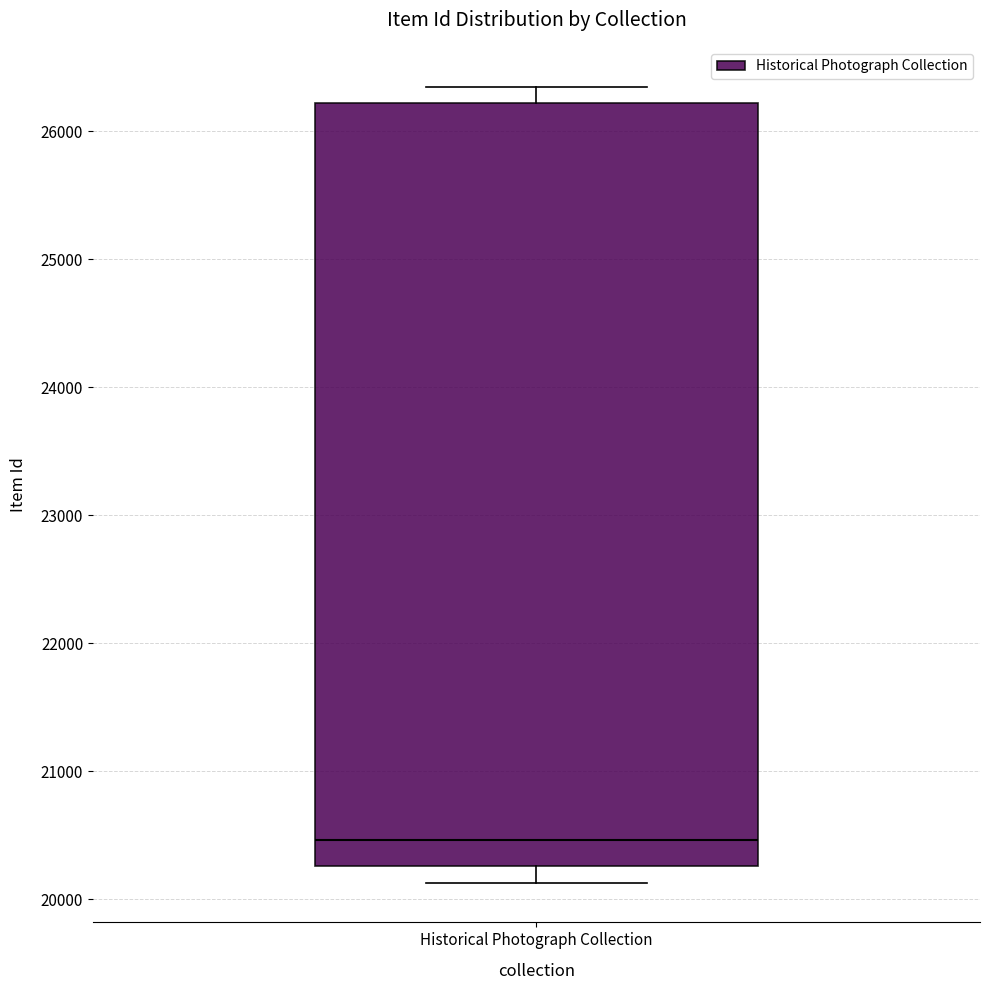

Where is the upper edge of the box for Historical Photograph Collection on the y-axis? The values are not printed on the chart, so give them approximately, as read against the axis.

26200